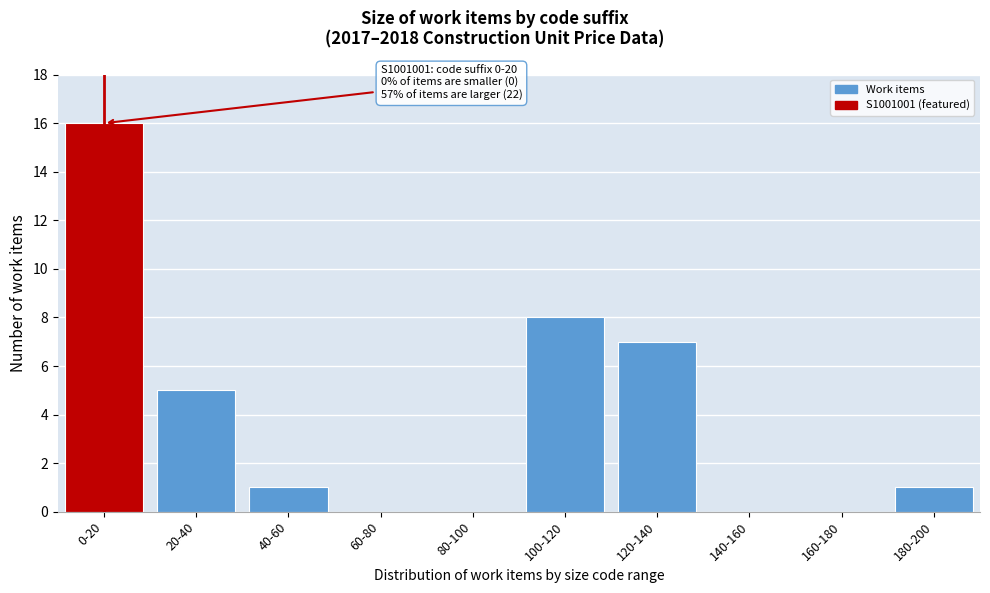

Reading right to left, transcribe all the data shown in this chart.

180-200=1	160-180=0	140-160=0	120-140=7	100-120=8	80-100=0	60-80=0	40-60=1	20-40=5	0-20=16